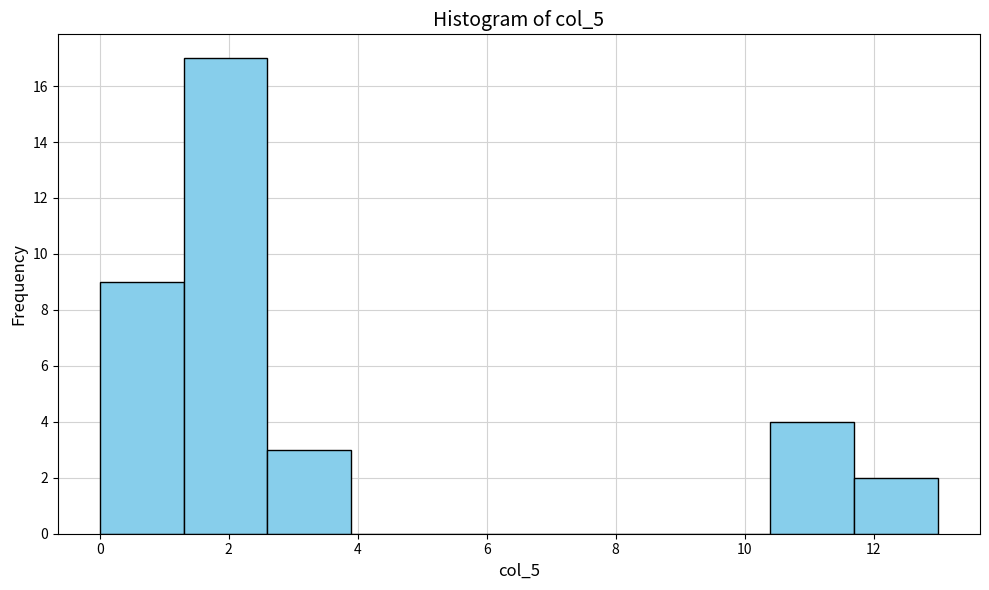

How tall is the bar that spans 11.7 to 13.0 on the x-axis? Neither the bar edges nor the heights are printed on the chart, so give them approximately, as read against the axes.

2